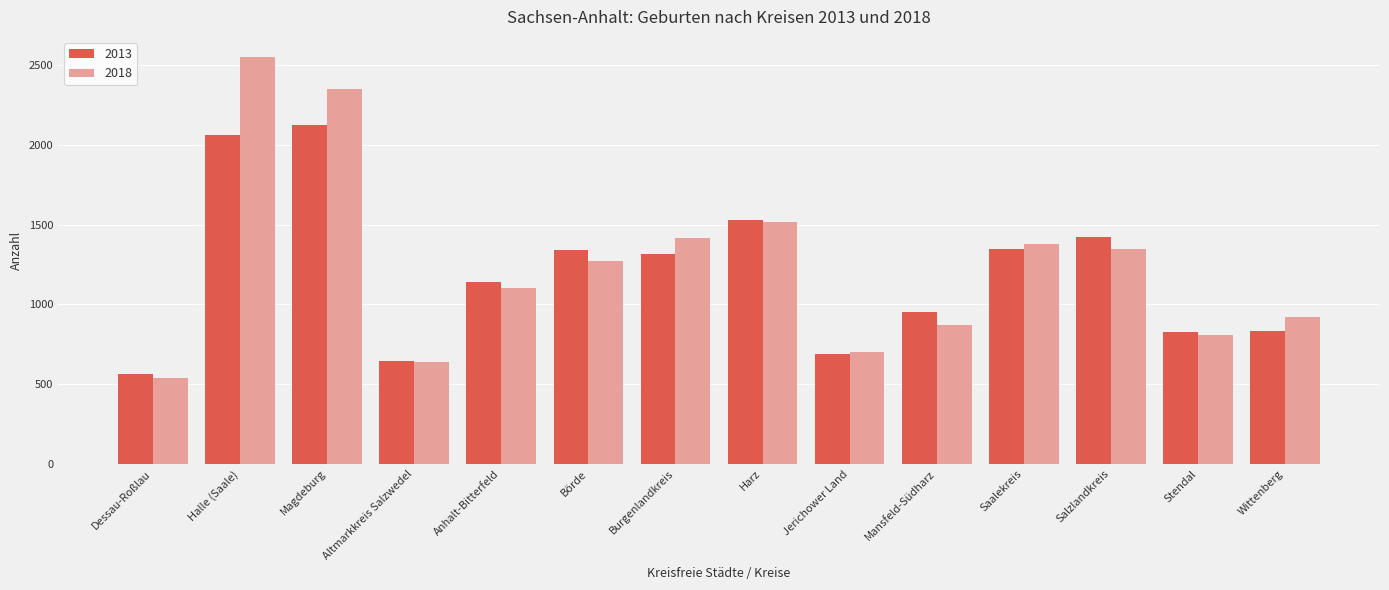

At Magdeburg, list the series in order from smallest to largest.

2013, 2018